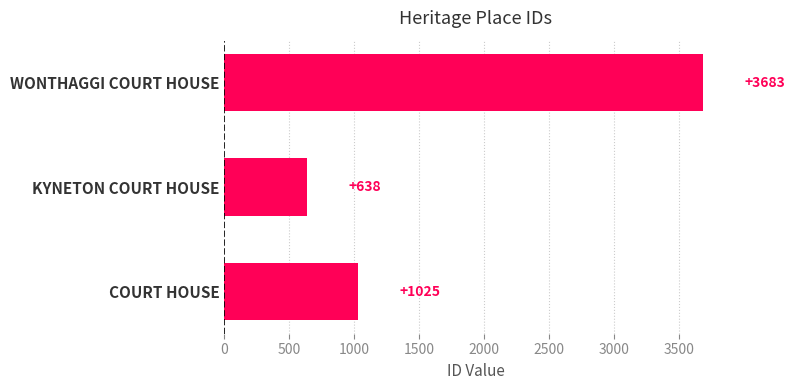

Reading top to bottom, list all the values displayed in this chart.

3683	638	1025